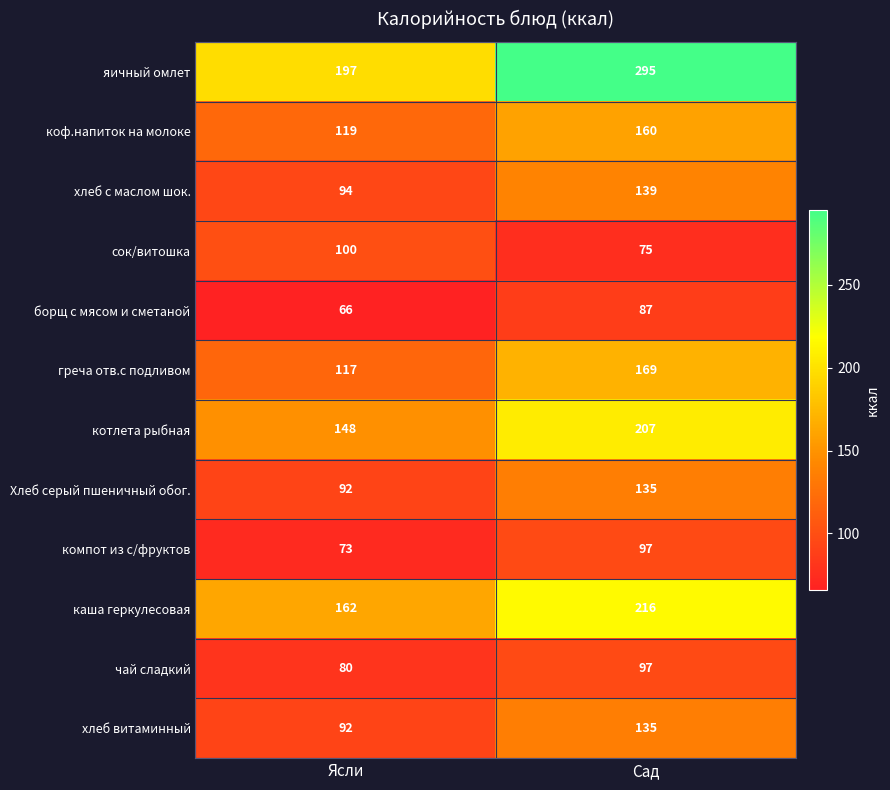

Between Ясли and Сад, which series saw the biggest shift?

яичный омлет